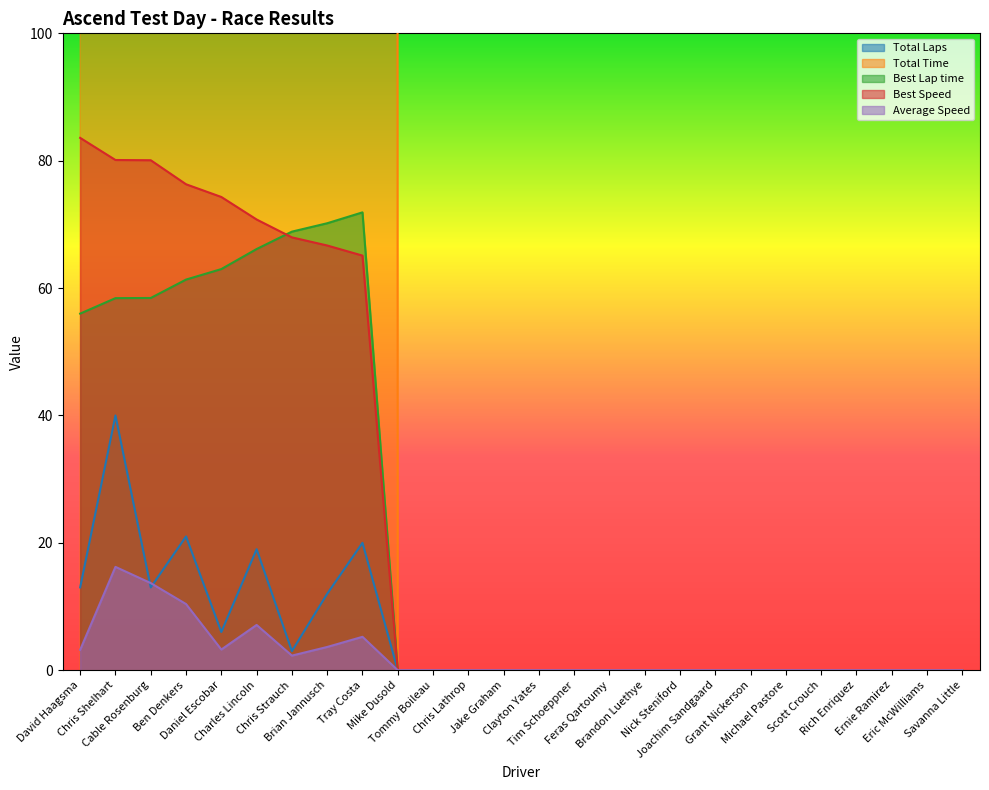

At Ernie Ramirez, list the series in order from largest to smallest.

Total Laps, Total Time, Best Lap time, Best Speed, Average Speed